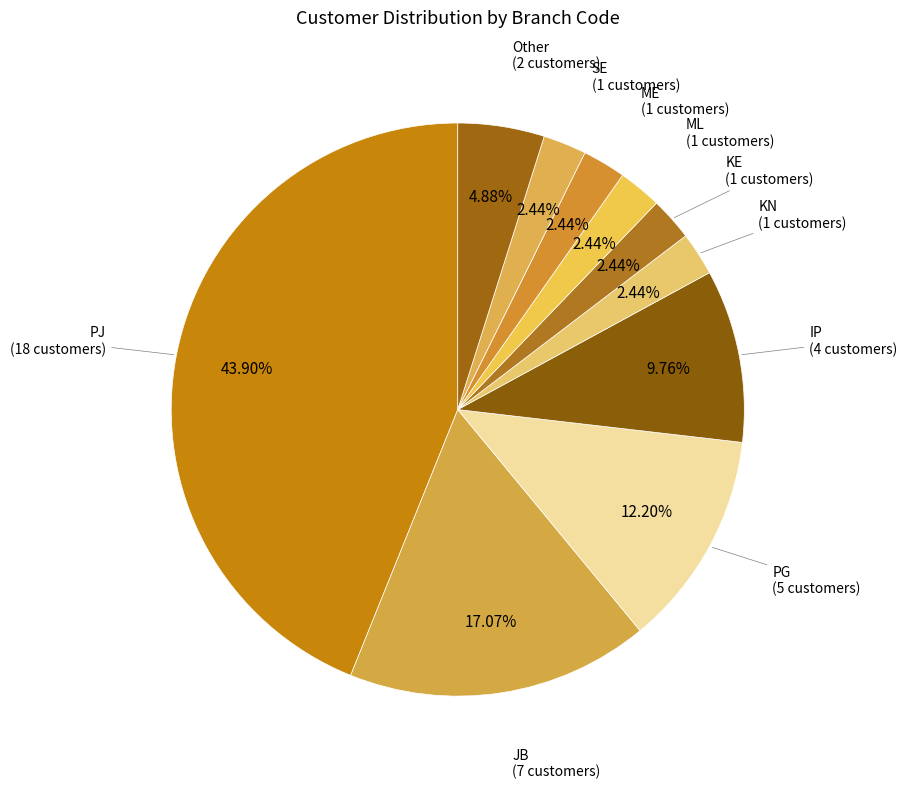

Do ME and PJ together represent more than half of the pie?

No